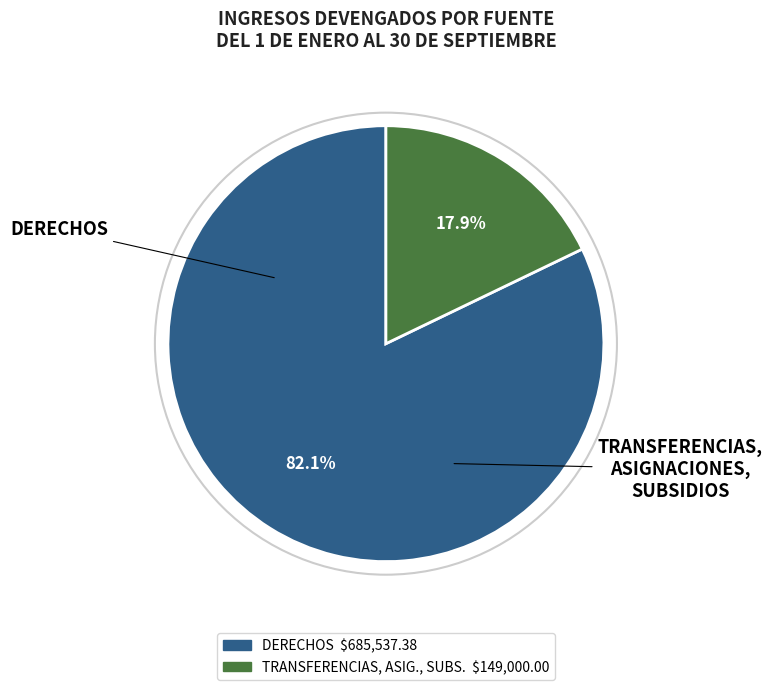

Is there any slice that represents more than half of the pie?

Yes